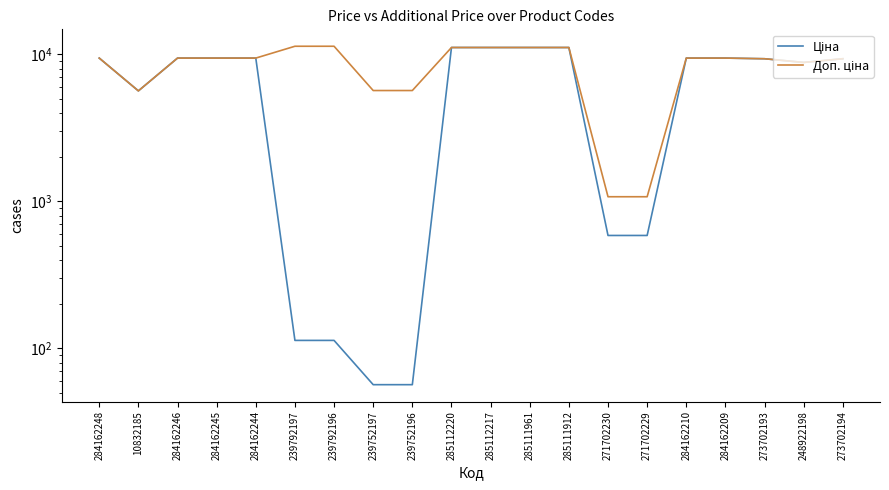

How many data points in Ціна are above 9416?

10